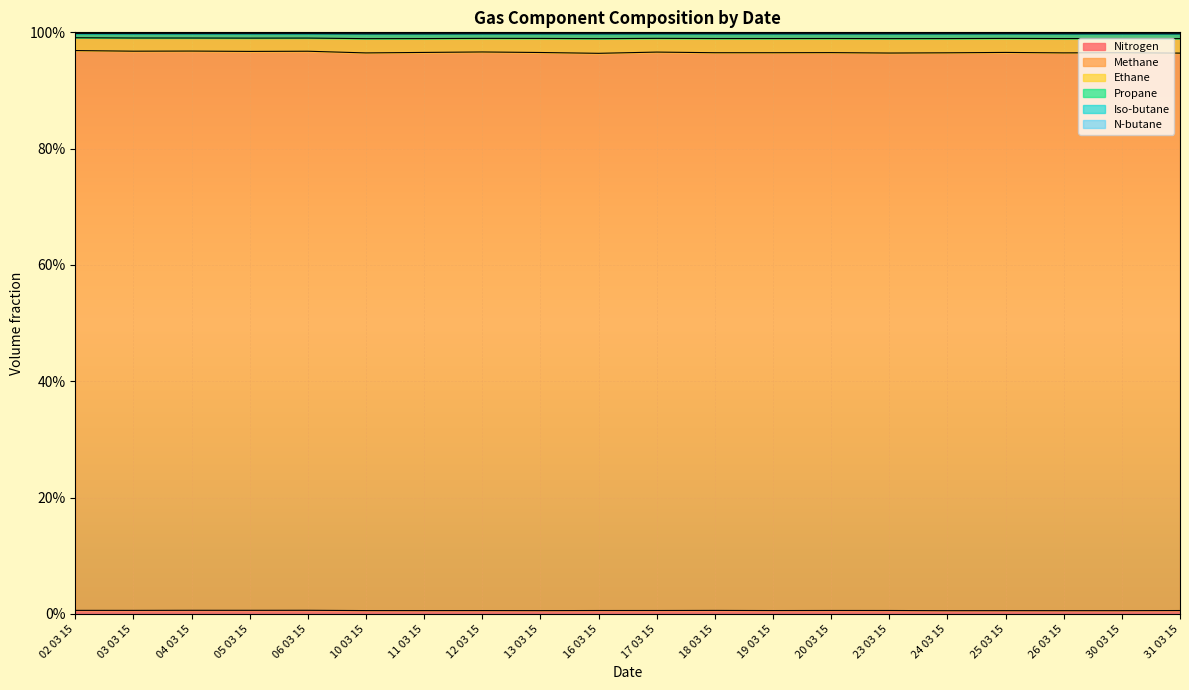

At which category does Propane reach its first local valley?

05 03 15